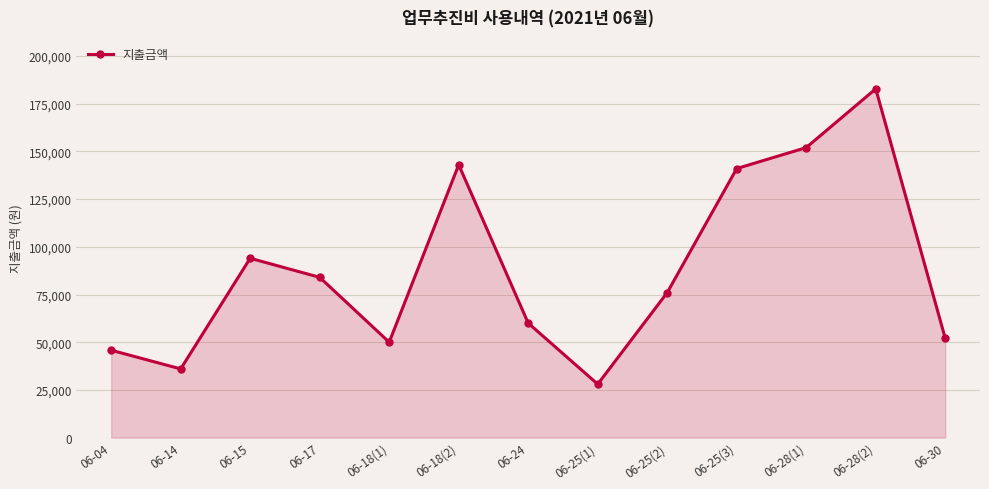

How many values are below 76000?

6